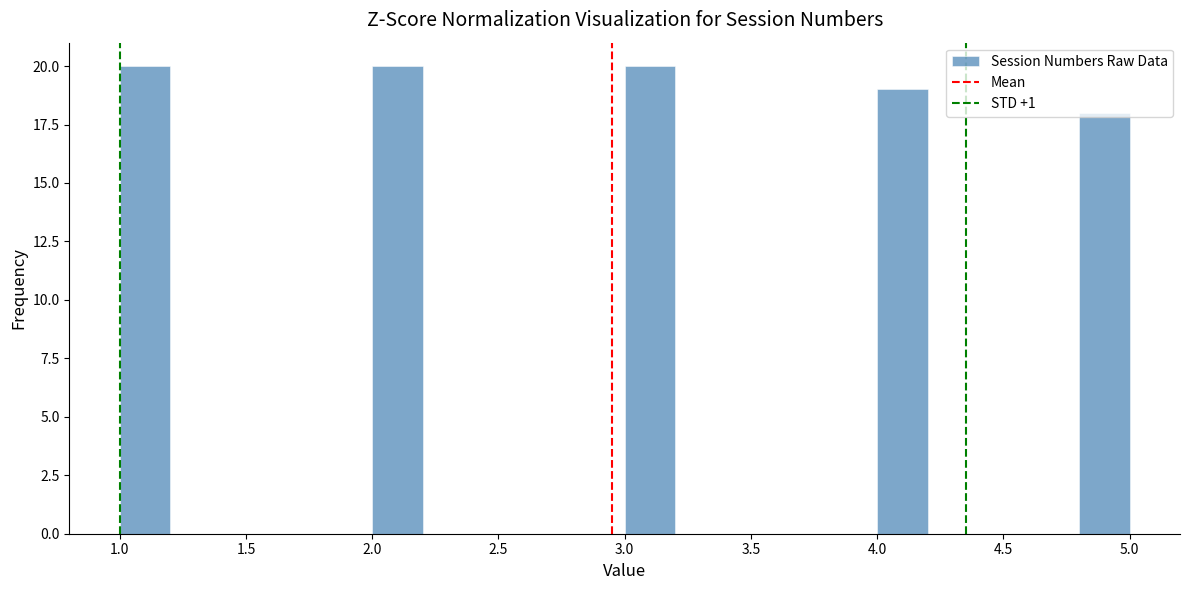

Reading left to right, transcribe this chart: for each bar, give the range it covers on the x-axis and its height. The values are not printed on the chart, so give them approximately, as read against the axis.

1.0 to 1.2: 20
1.2 to 1.4: 0
1.4 to 1.6: 0
1.6 to 1.8: 0
1.8 to 2.0: 0
2.0 to 2.2: 20
2.2 to 2.4: 0
2.4 to 2.6: 0
2.6 to 2.8: 0
2.8 to 3.0: 0
3.0 to 3.2: 20
3.2 to 3.4: 0
3.4 to 3.6: 0
3.6 to 3.8: 0
3.8 to 4.0: 0
4.0 to 4.2: 19
4.2 to 4.4: 0
4.4 to 4.6: 0
4.6 to 4.8: 0
4.8 to 5.0: 18